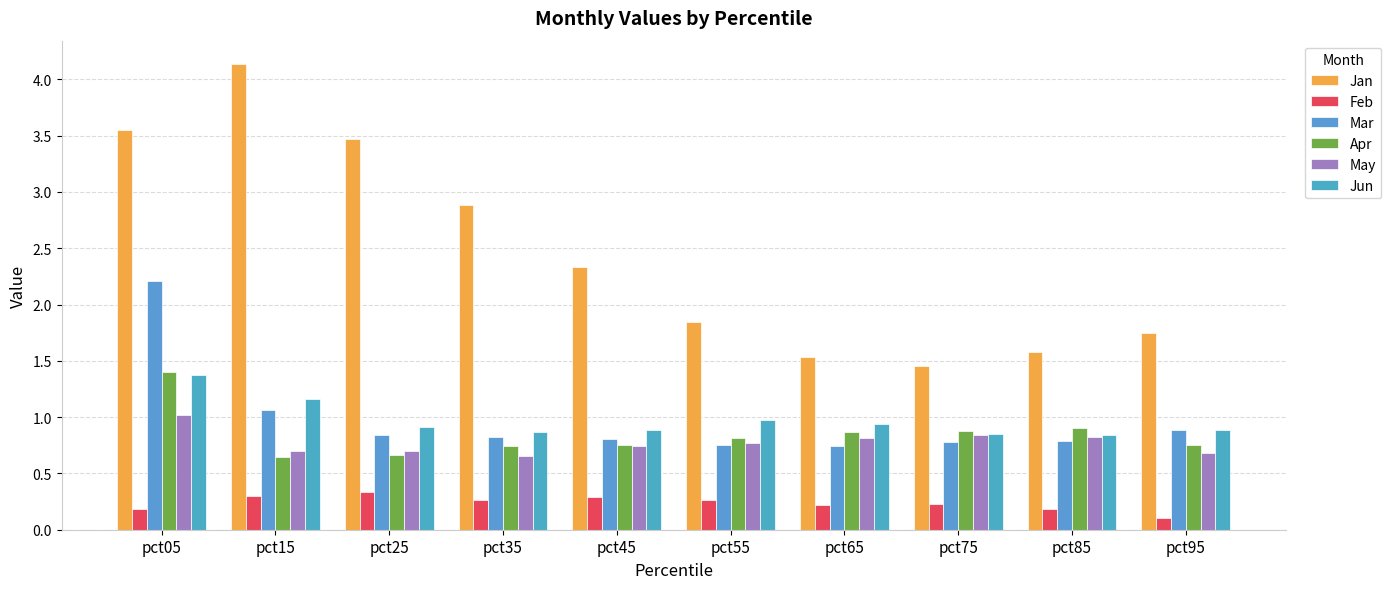

What are all the series names shown in the legend?

Jan, Feb, Mar, Apr, May, Jun